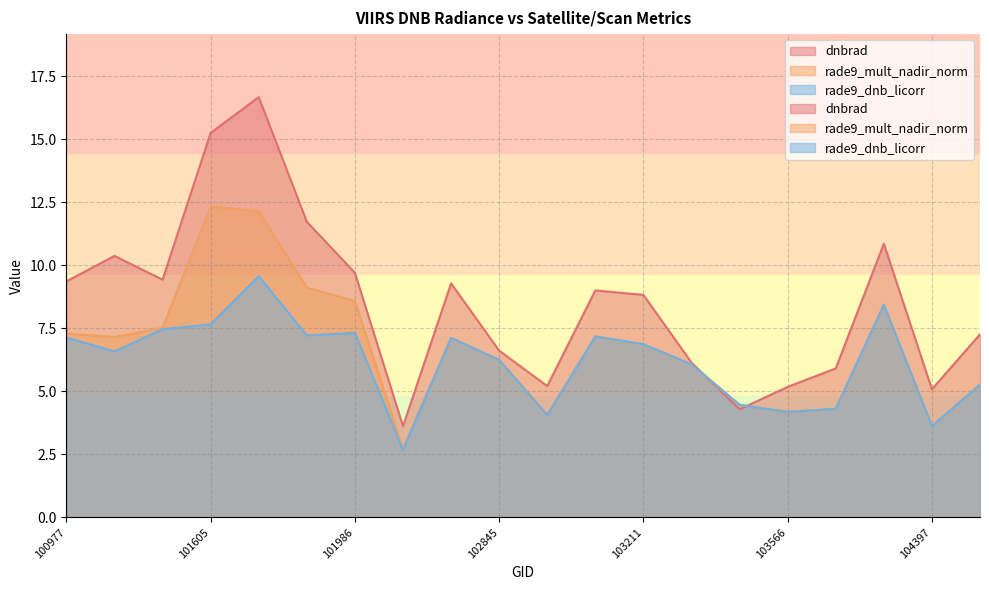

At which category is the sum across all series the highest?

101736